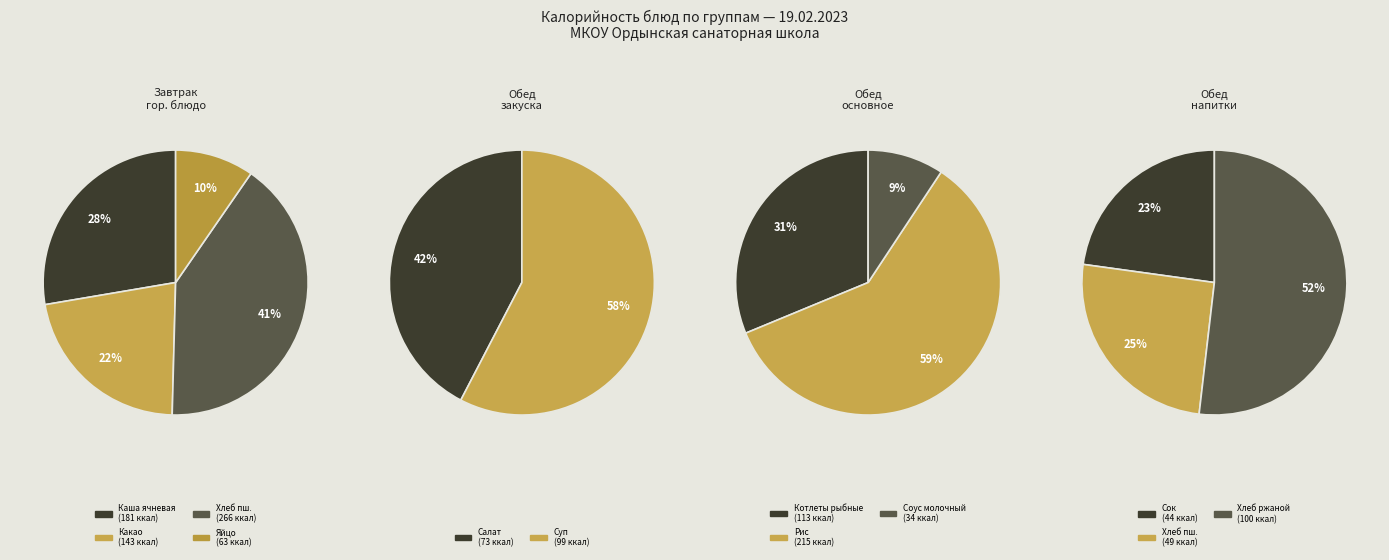

Does any single category account for the majority?

No